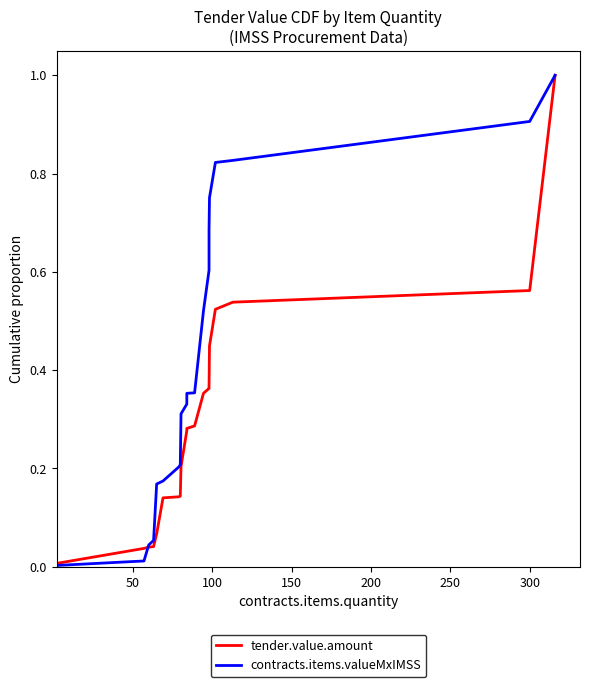

What is the sum of all contracts.items.valueMxIMSS values?

8.3